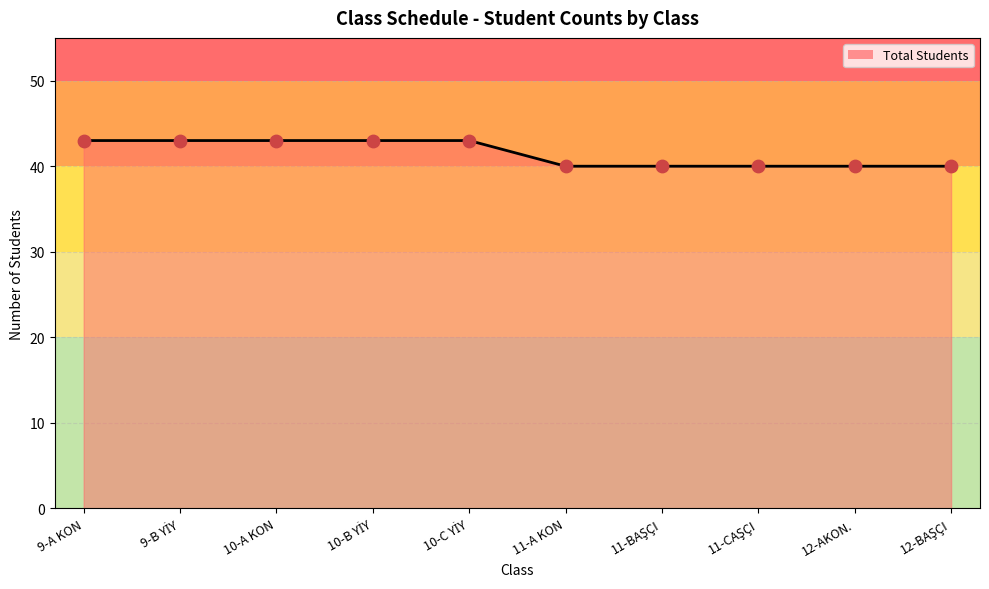

What position from the right is 11-A KON?

5